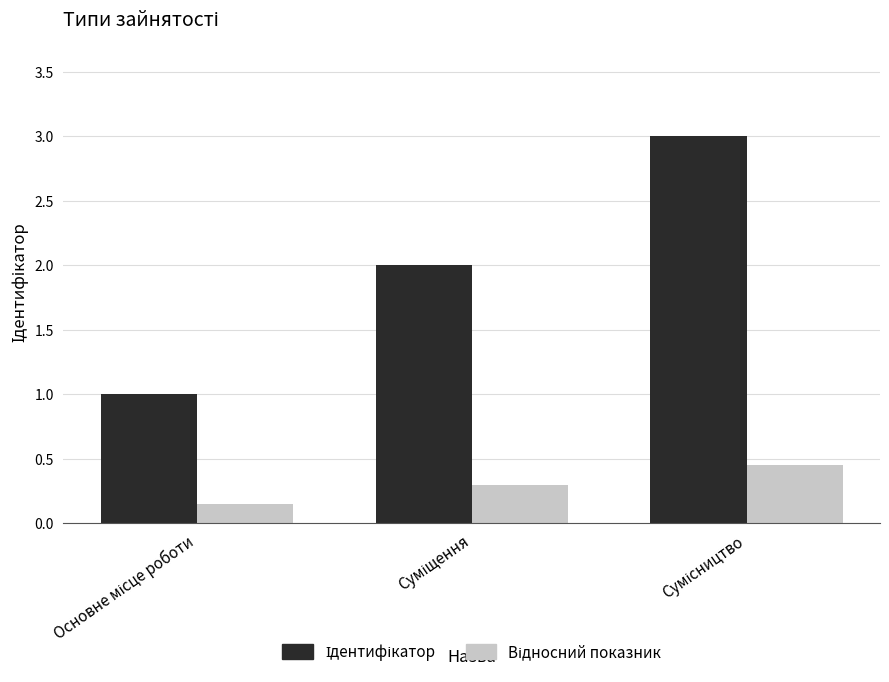

How many groups of bars are there?

3